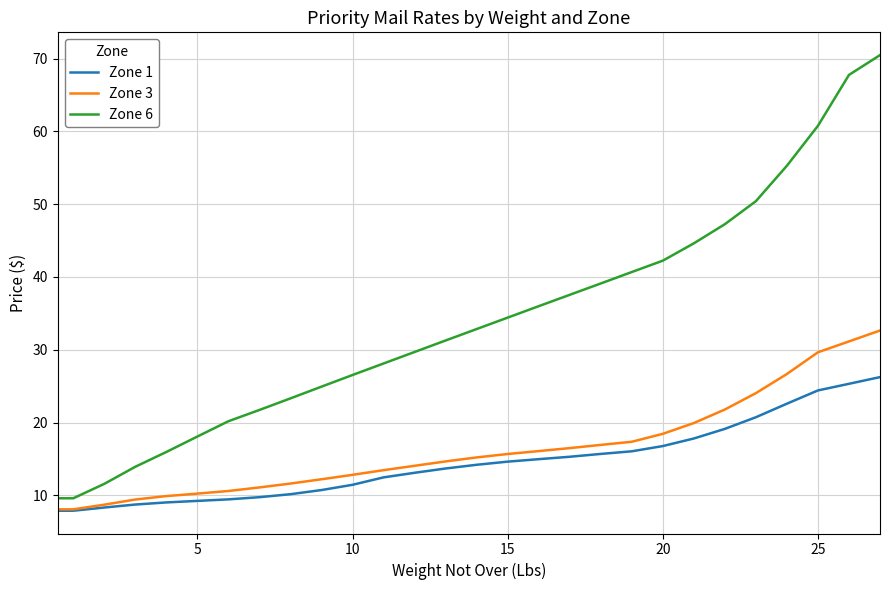

True or false: Zone 1 and Zone 6 intersect in this chart.

False